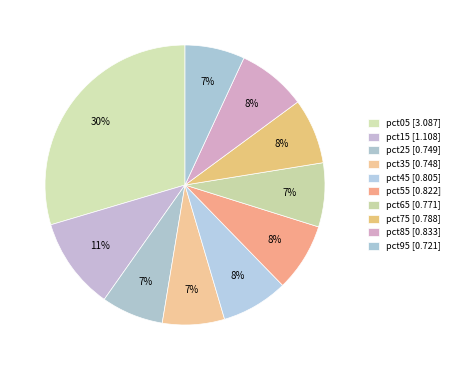

Is it true that pct55 is 1% of the pie?

False